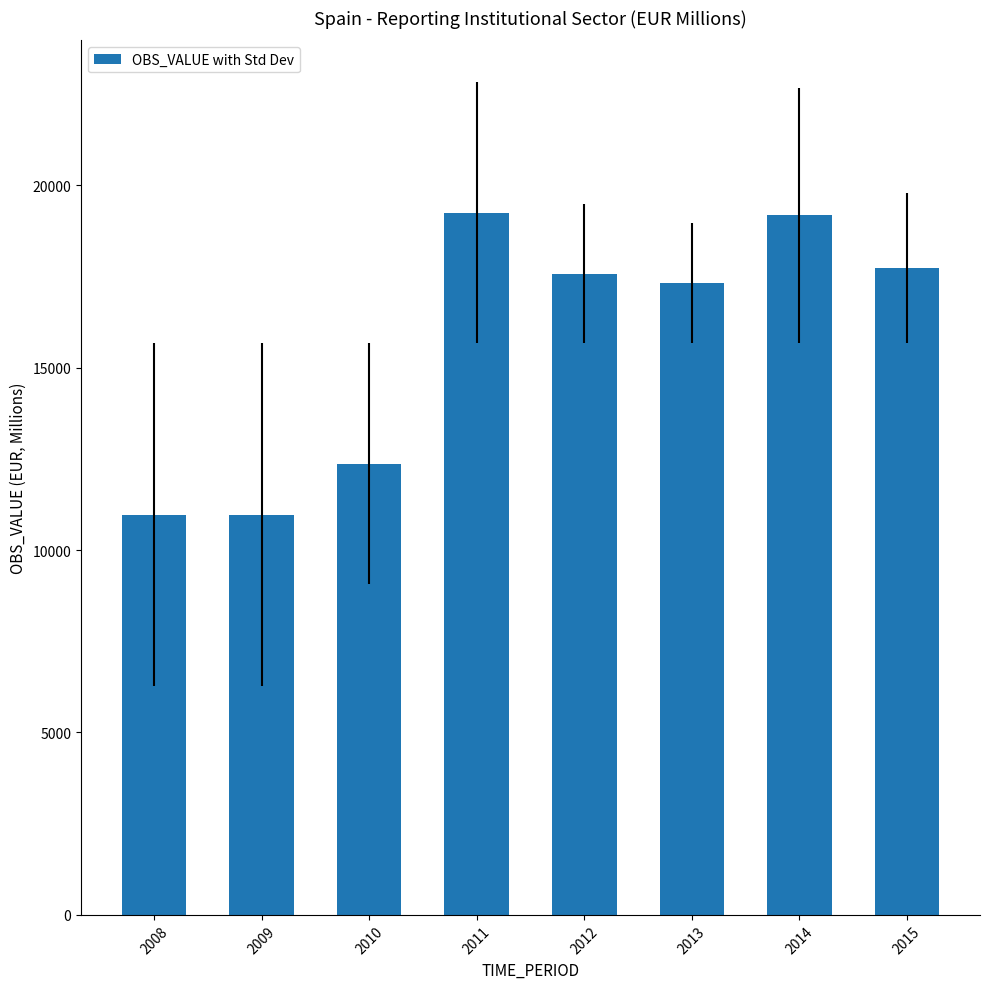

What is the minimum value shown in the chart?

10969